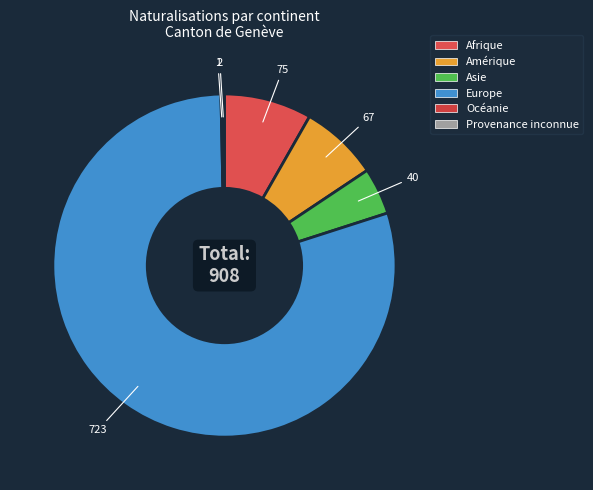

Does any single category account for the majority?

Yes